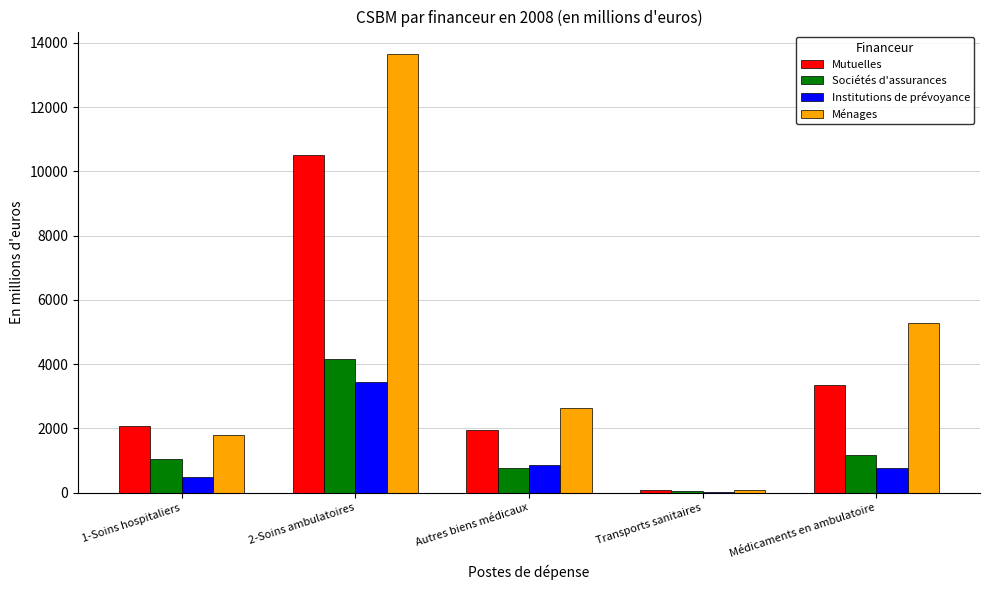

How many series are shown in this chart?

4